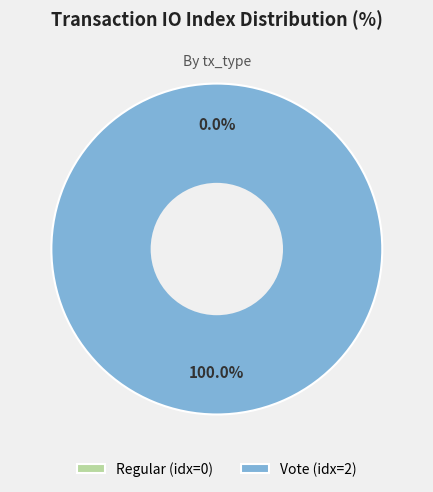

What percentage is the Vote slice, to the nearest percent?

100%